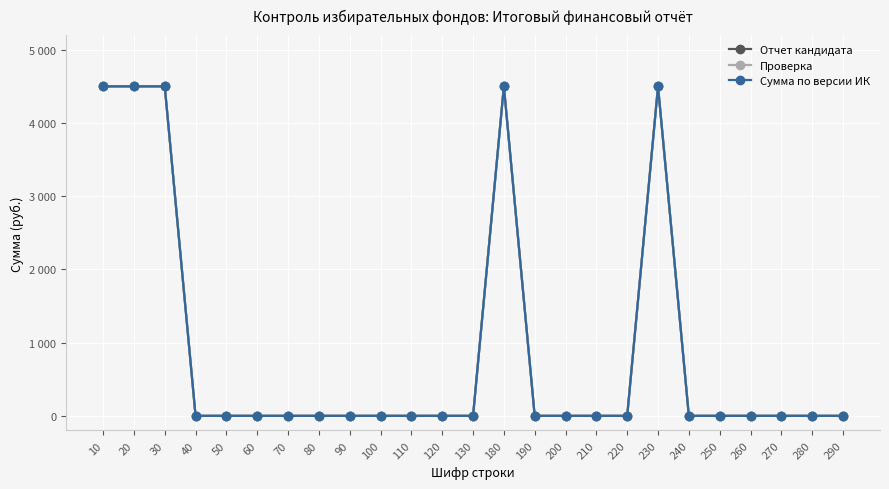

Does the chart display data point markers on the line(s)?

Yes